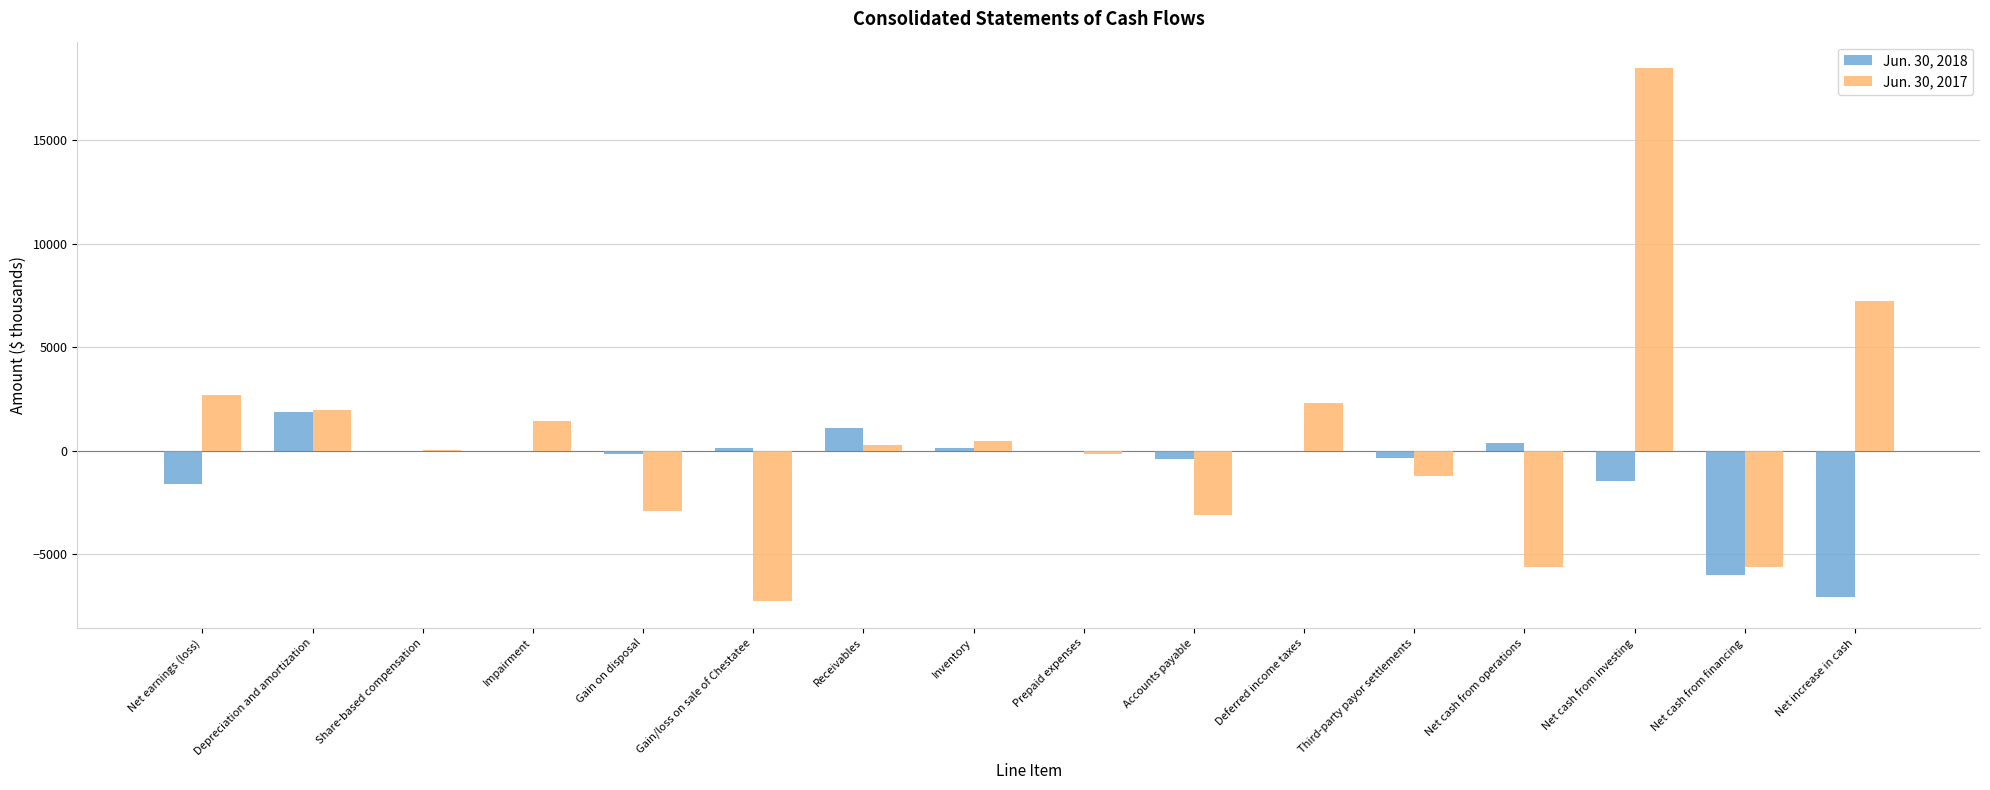

How many distinct data groups are displayed?

2